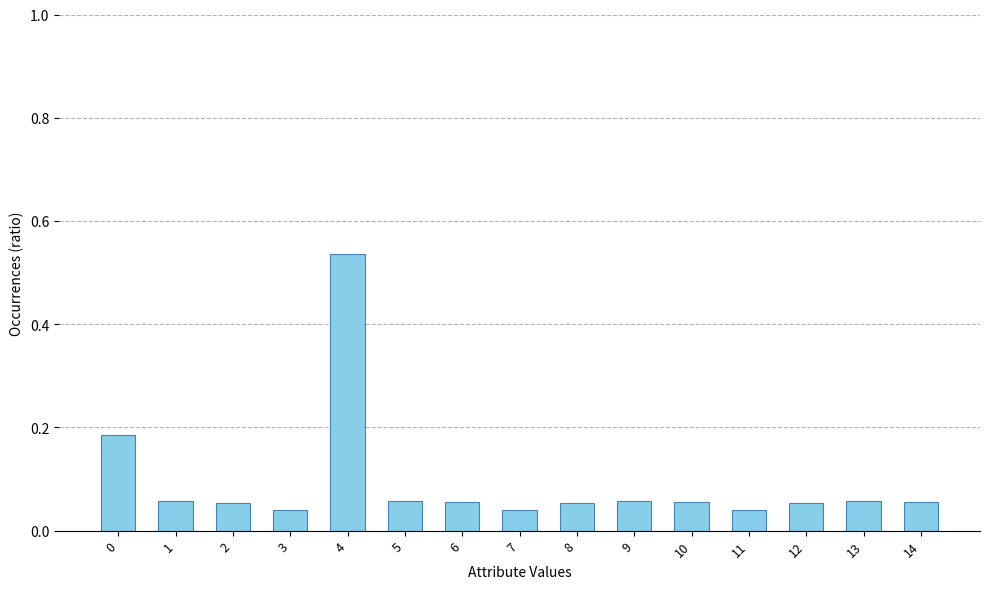

The chart shows a value of 0.2 at 4. True or false?

False